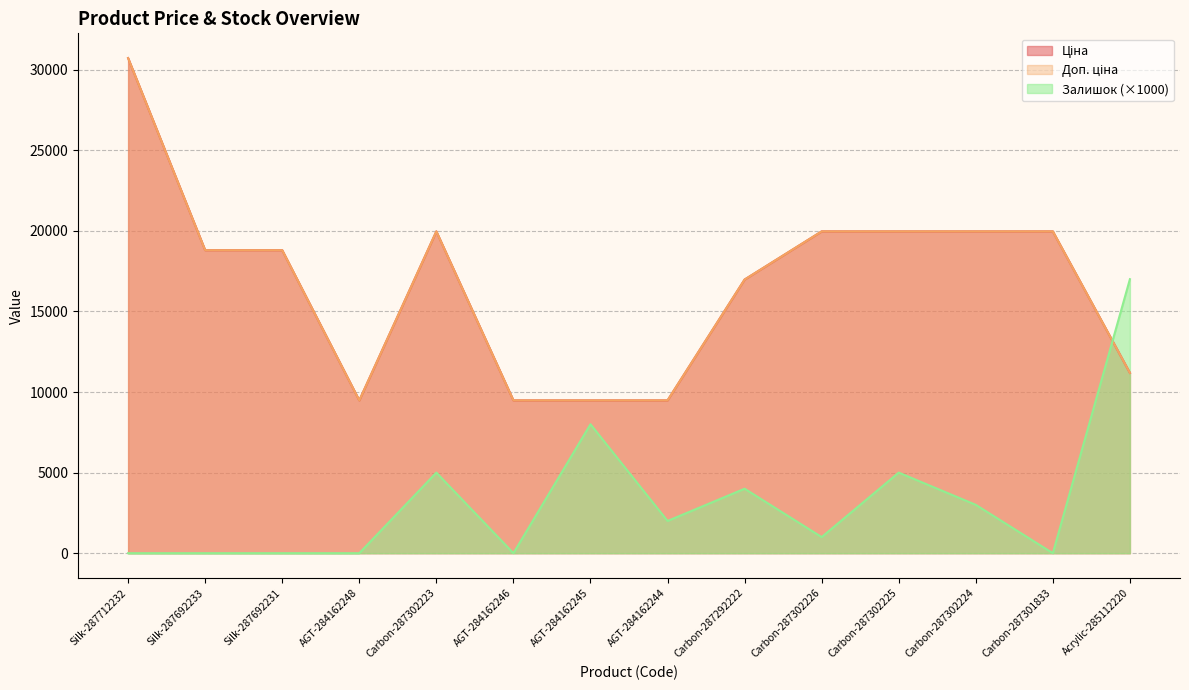

Which series has the largest range (max minus min)?

Ціна